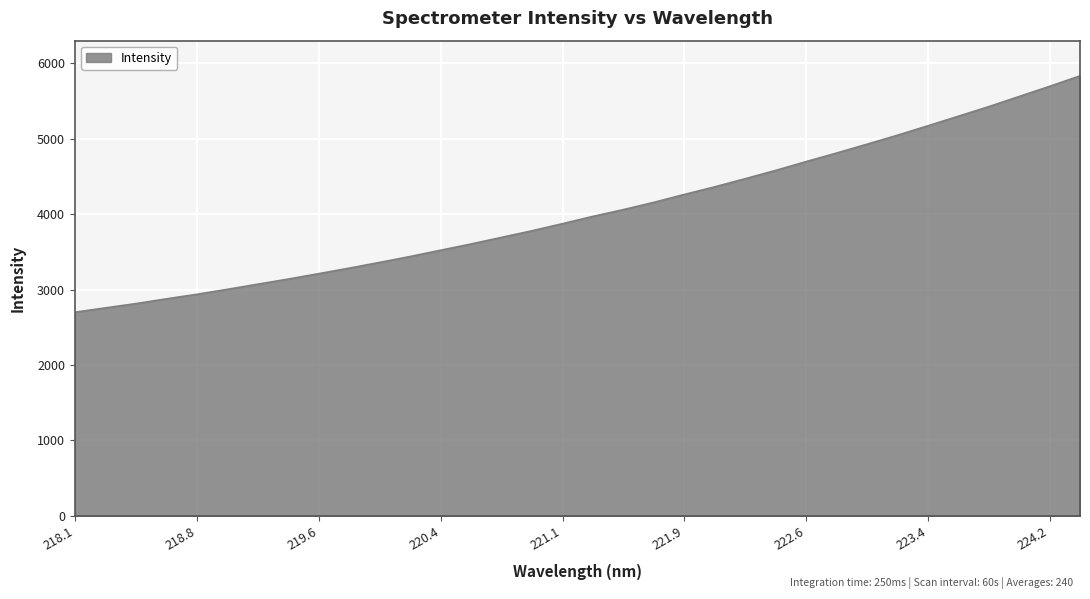

Does the chart display data point markers on the line(s)?

No